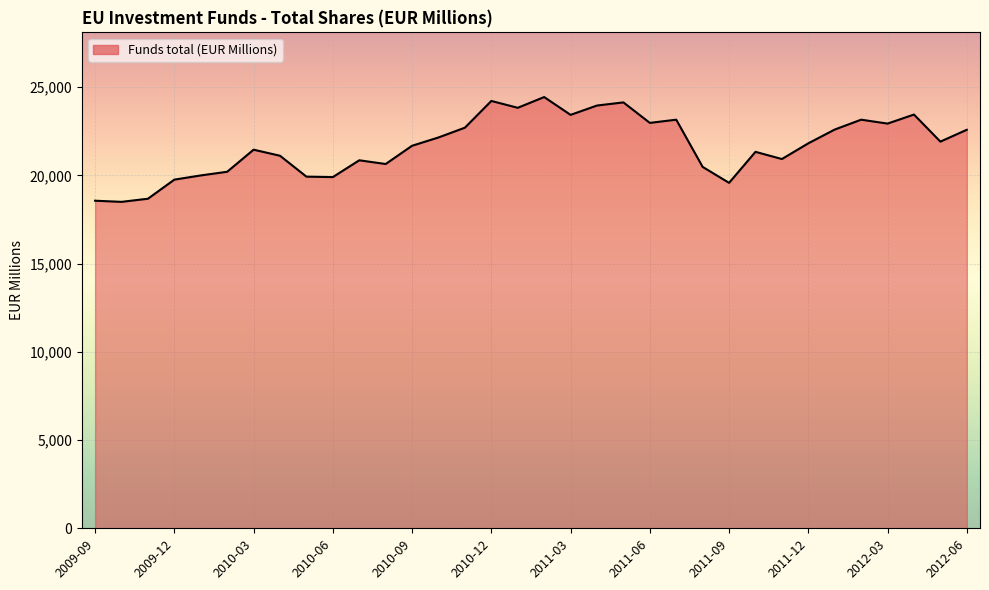

What is the maximum value shown in the chart?

24441